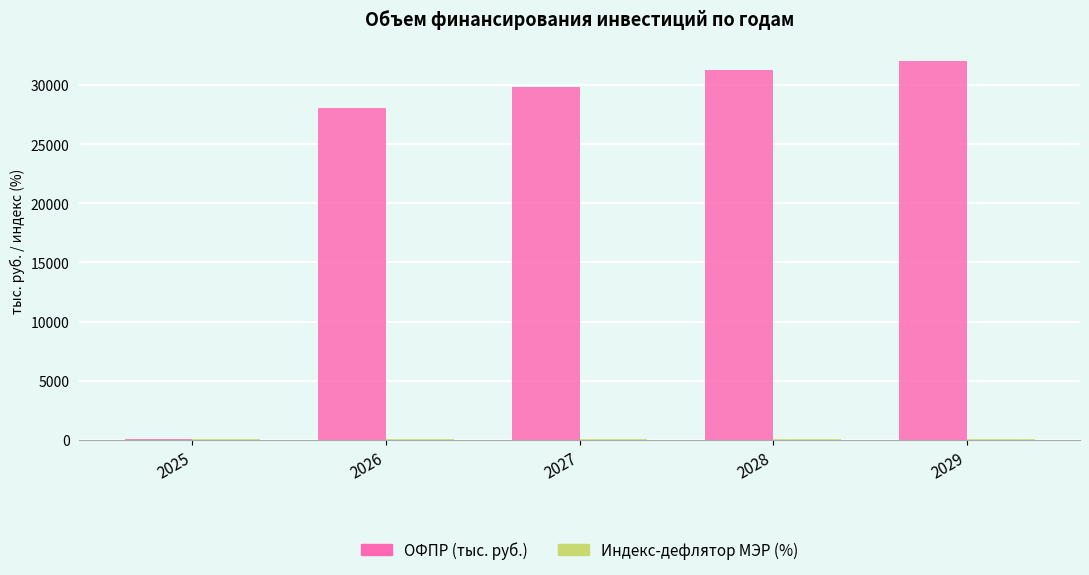

The value of ОФПР (тыс. руб.) at 2028 is 31297.9. True or false?

True